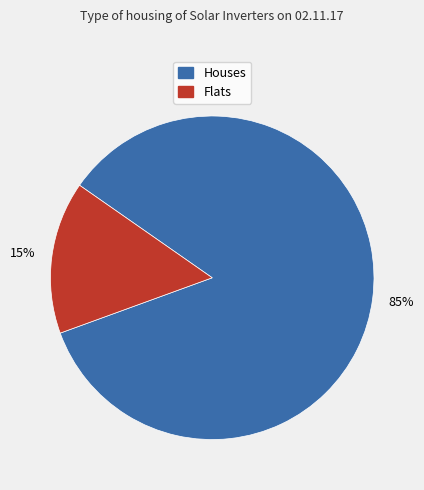

Which has a higher value, Houses or Flats?

Houses